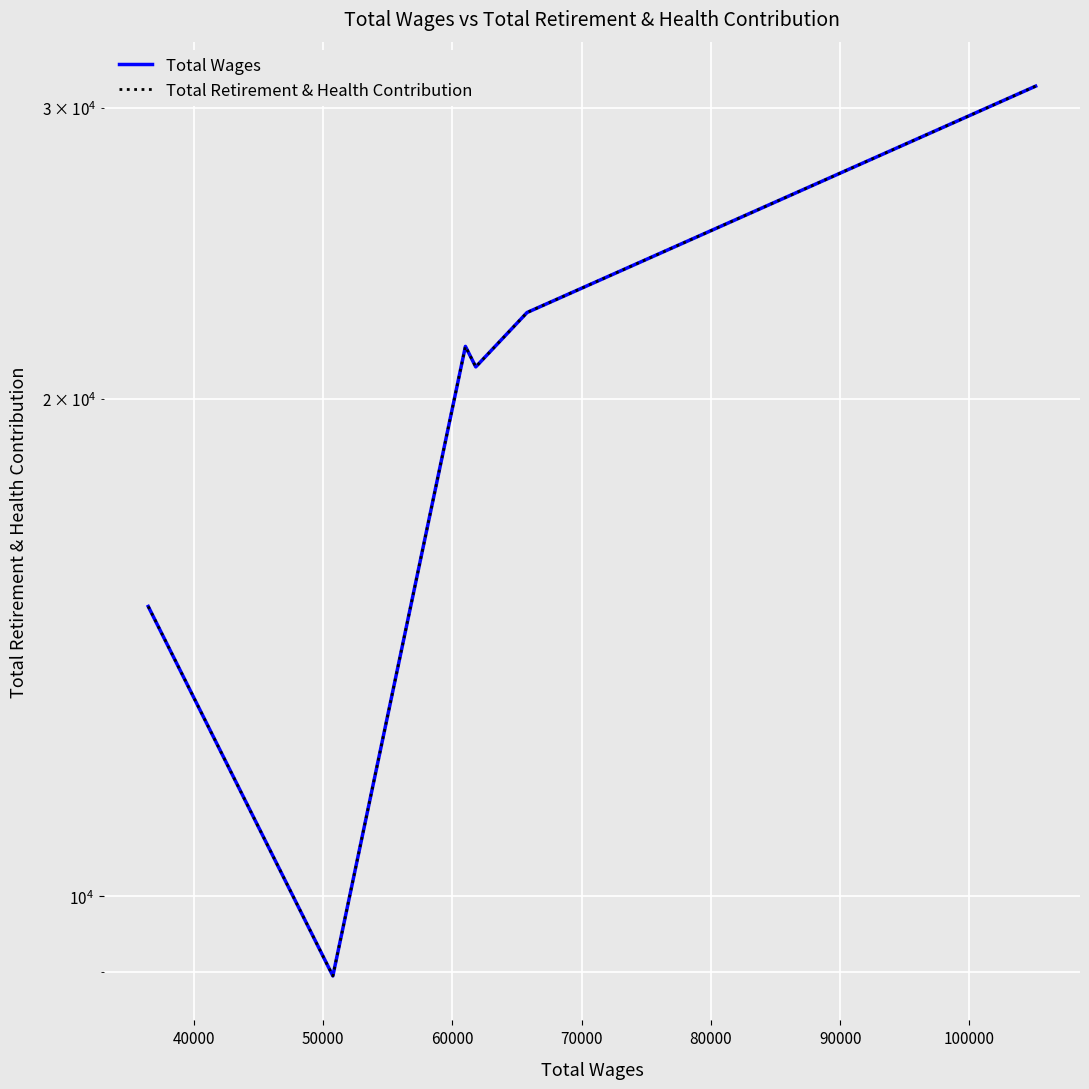

True or false: Total Retirement & Health Contribution and Total Wages intersect in this chart.

False